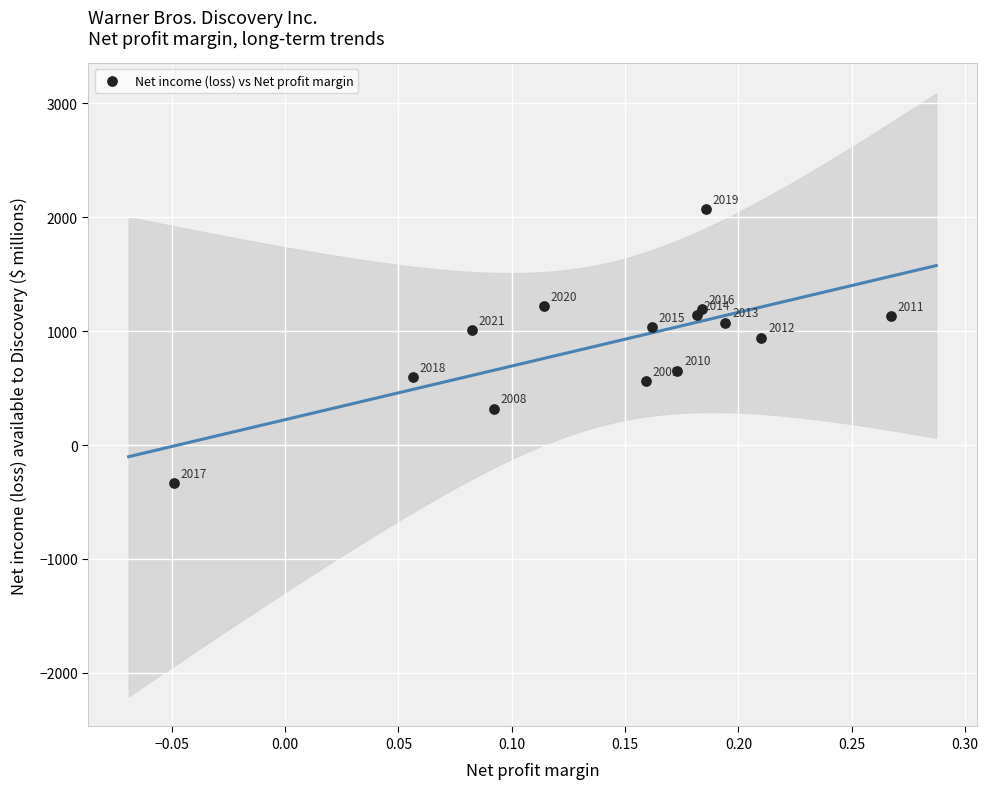

What Y value in the scatter plot is closest to 866?

943